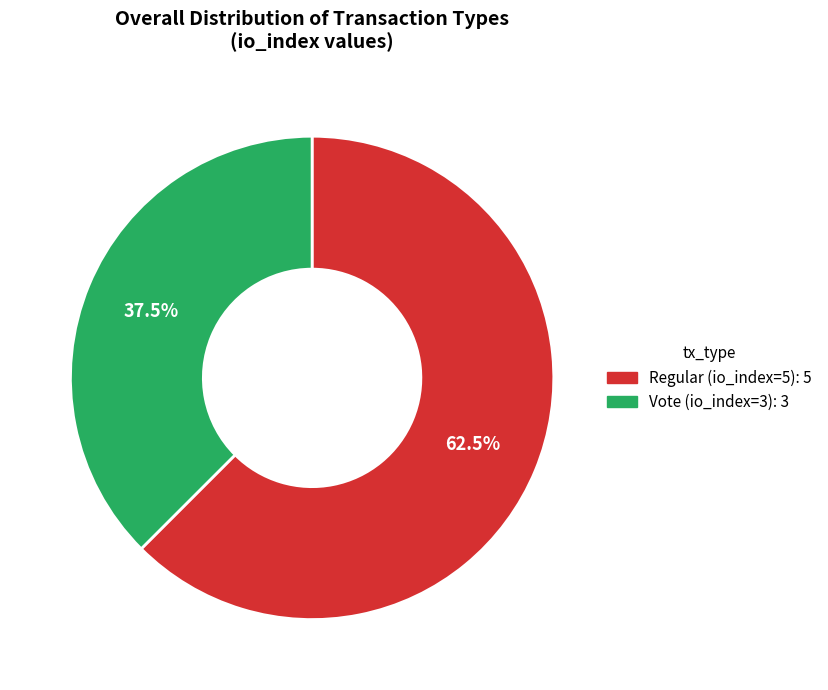

How many segments does this pie chart have?

2